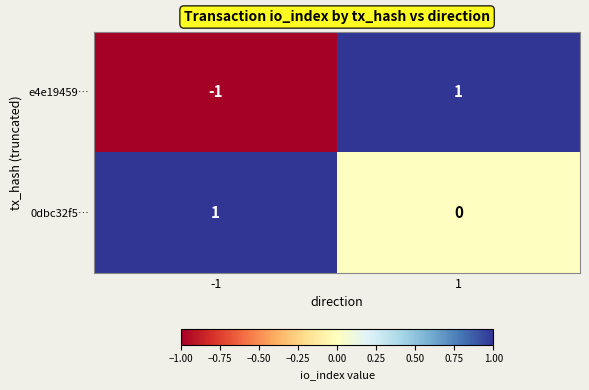

Which series has the widest spread of values?

e4e19459…